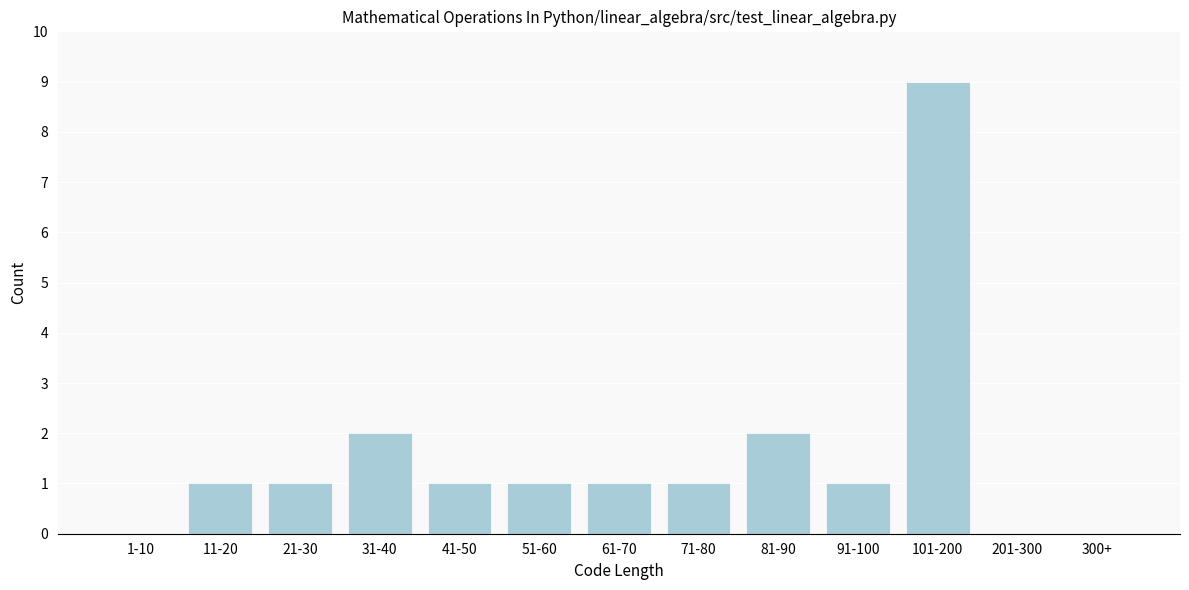

Reading left to right, extract all data points from this chart.

1-10=0	11-20=1	21-30=1	31-40=2	41-50=1	51-60=1	61-70=1	71-80=1	81-90=2	91-100=1	101-200=9	201-300=0	300+=0